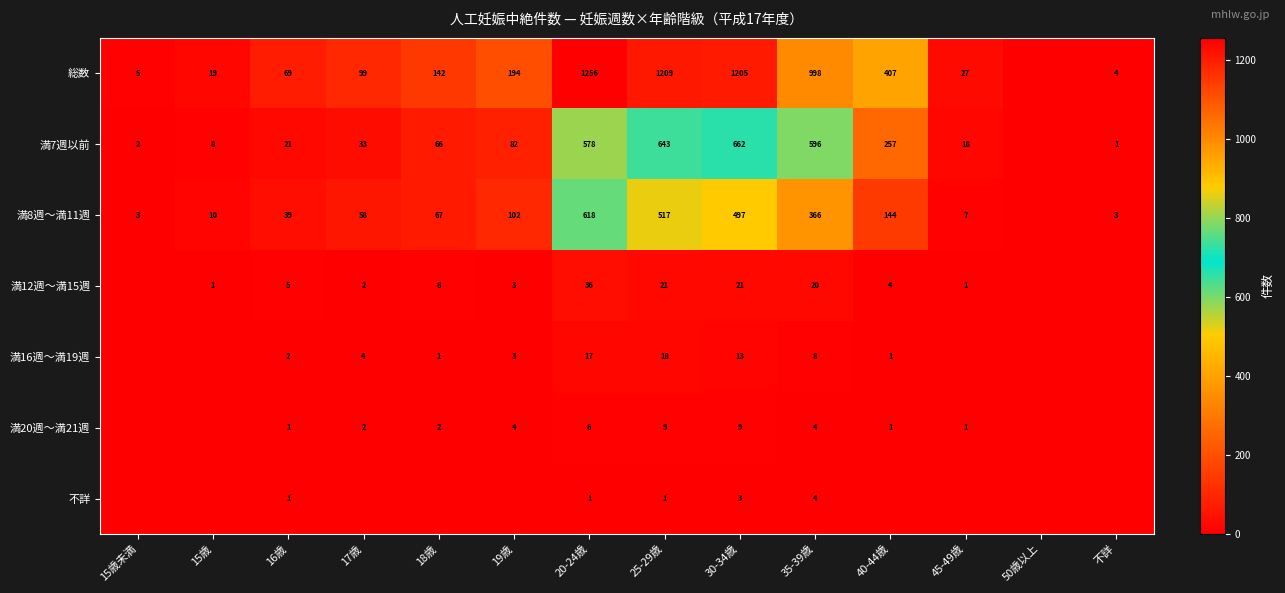

What is the total value across all series at 15歳?

38